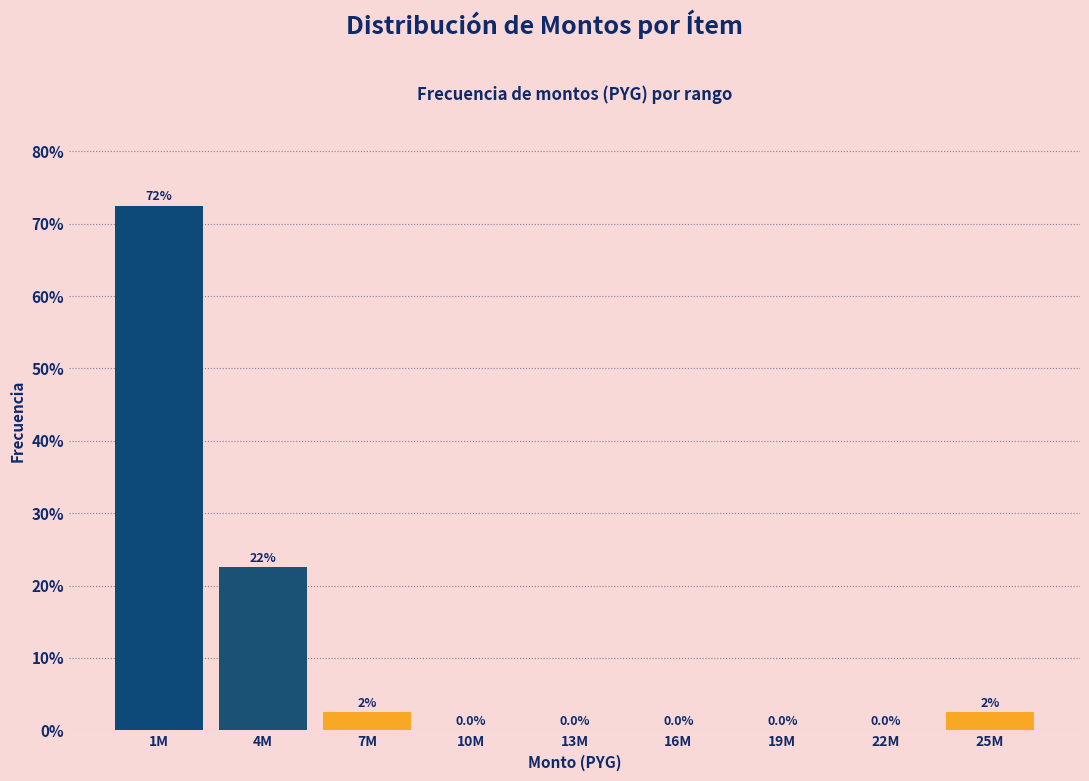

Reading right to left, extract all data points from this chart.

25M=2.5	22M=0.0	19M=0.0	16M=0.0	13M=0.0	10M=0.0	7M=2.5	4M=22.5	1M=72.5